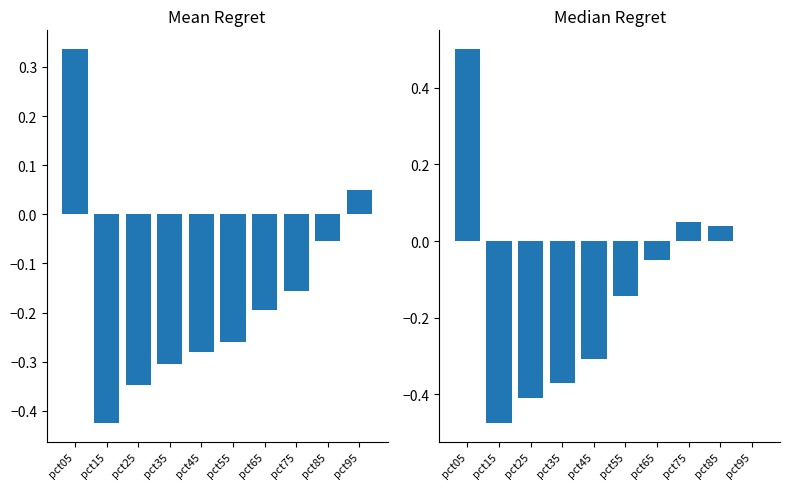

What is the average value of the Mean Regret series?

-0.2